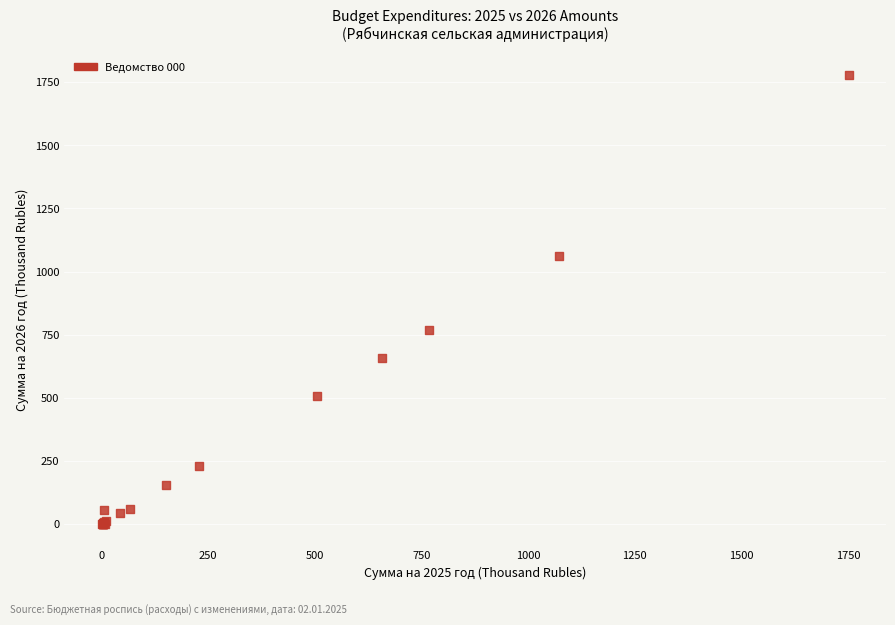

What Y value in the scatter plot is closest to 889?

768.9